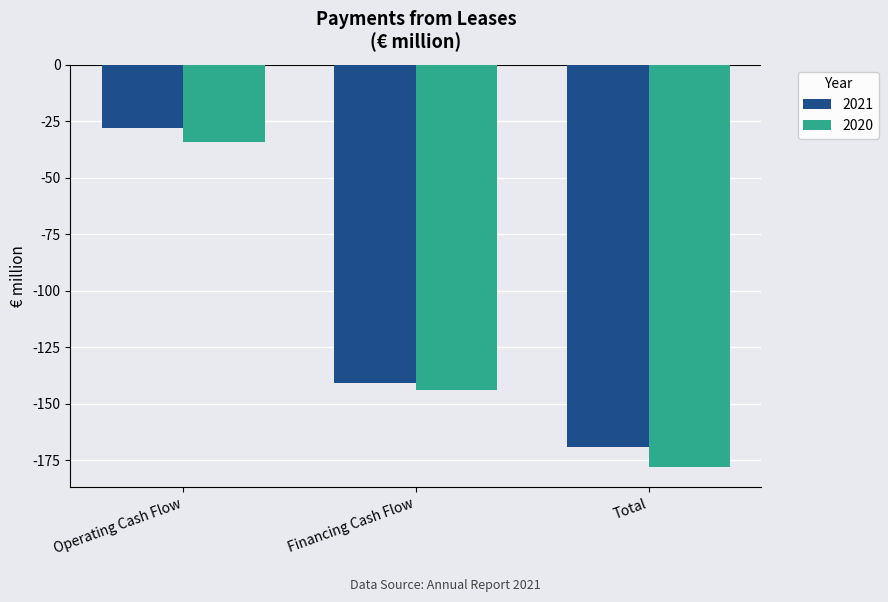

What position from the right is Operating Cash Flow?

3